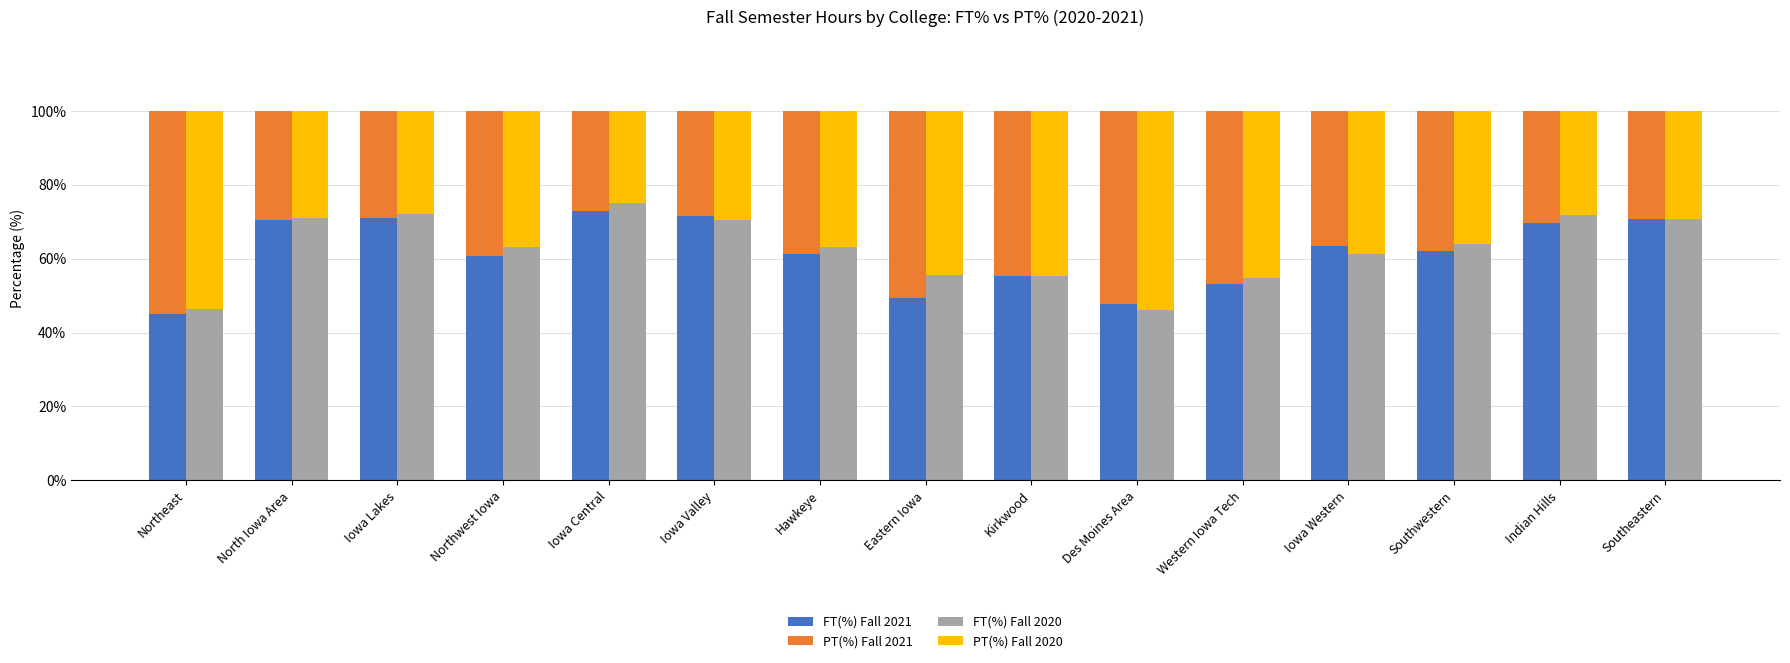

What is the average value of the PT(%) Fall 2020 series?

37.3